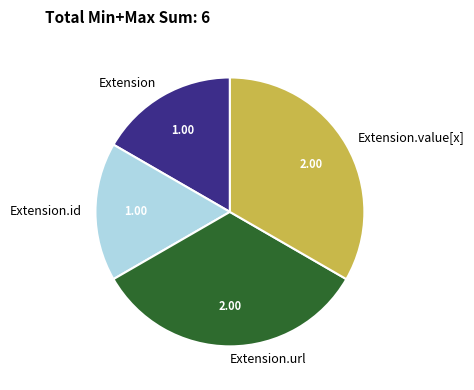

What is the ratio of the value at Extension to the value at Extension.value[x]?

0.5